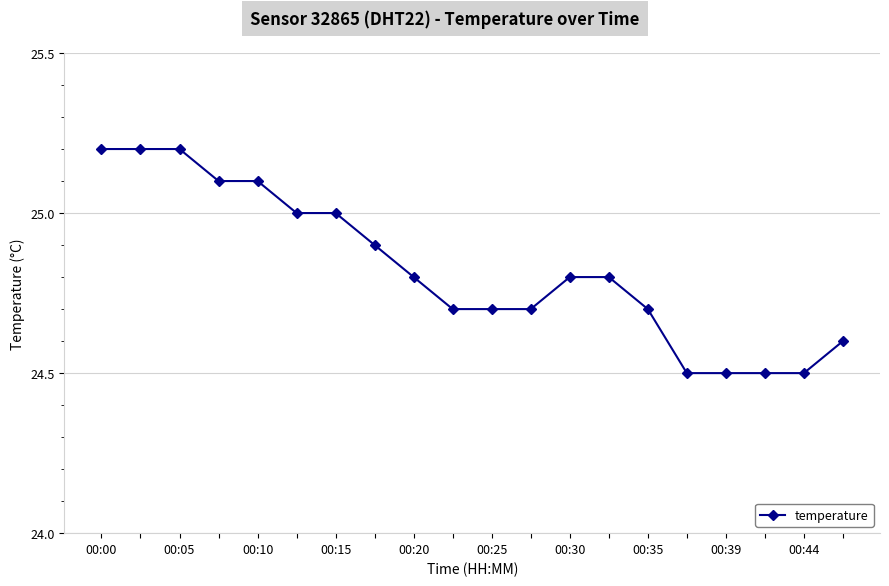

What is the average value?

24.8